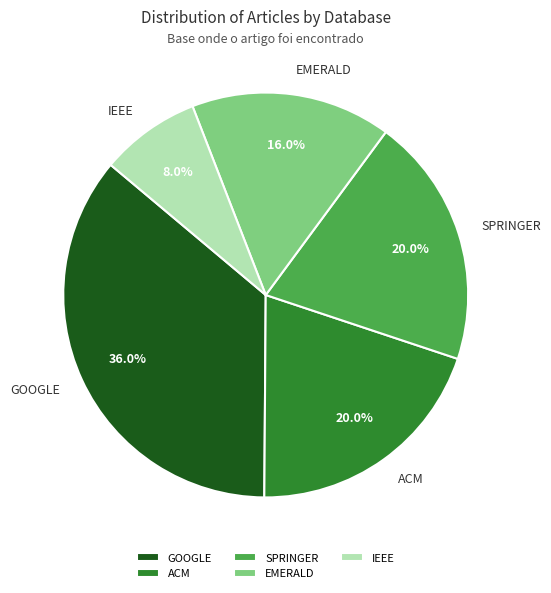

How many slices are in this pie chart?

5